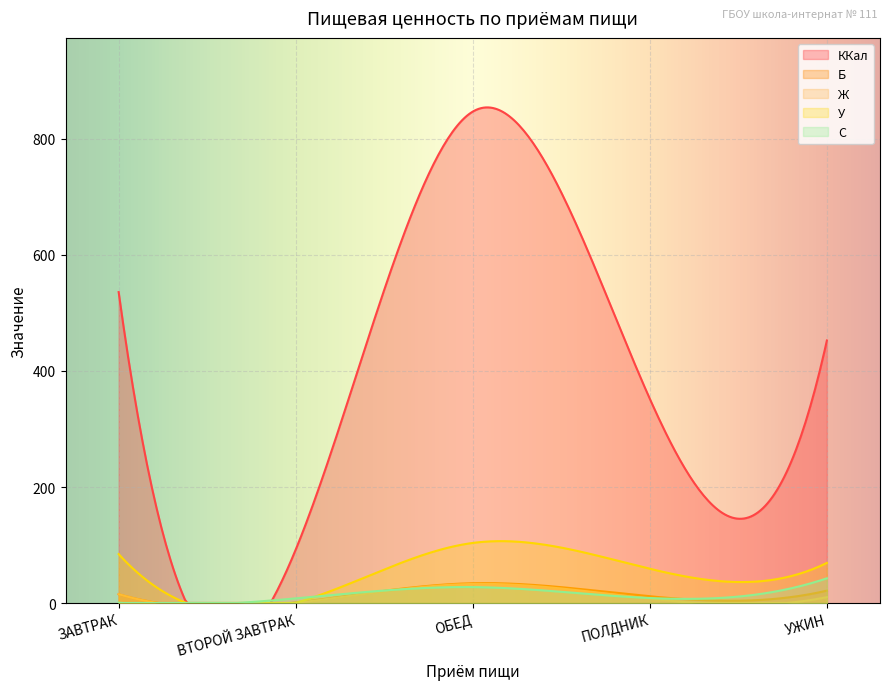

Is it true that У equals 0.2 at ВТОРОЙ ЗАВТРАК?

True